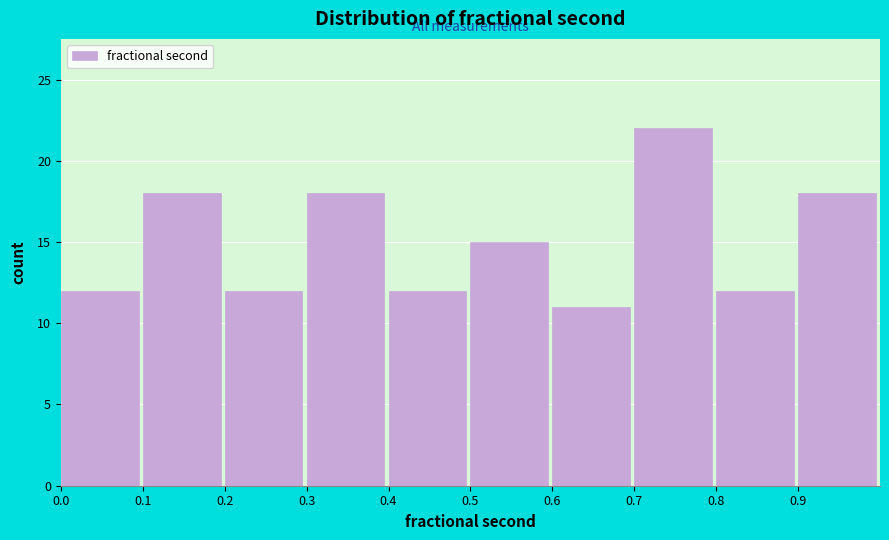

Over which range of the x-axis is the bar tallest?

0.7 to 0.8